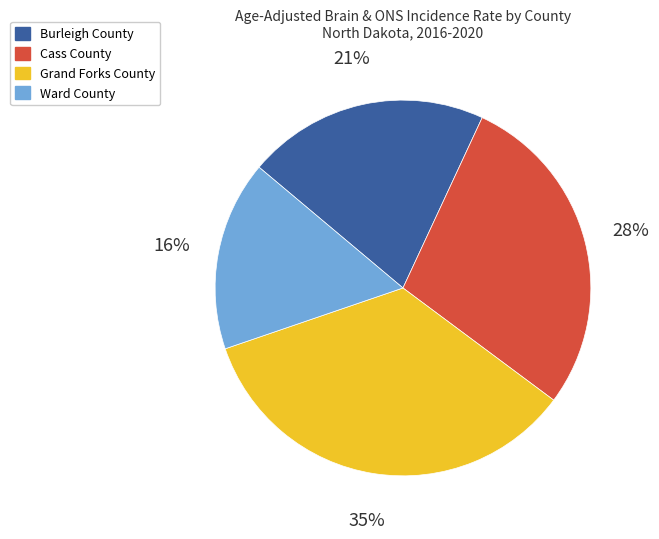

Which category has the biggest portion of the pie?

Grand Forks County